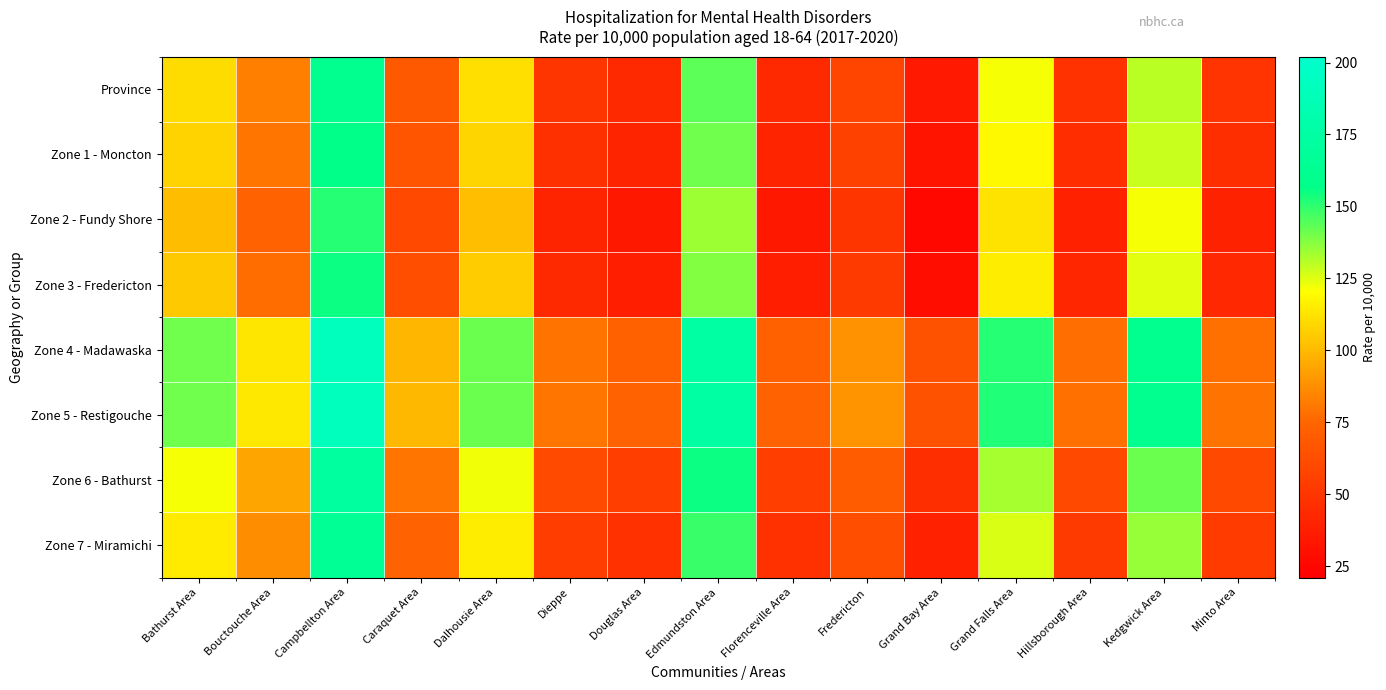

What is the total value across all series at Caraquet Area?

610.9